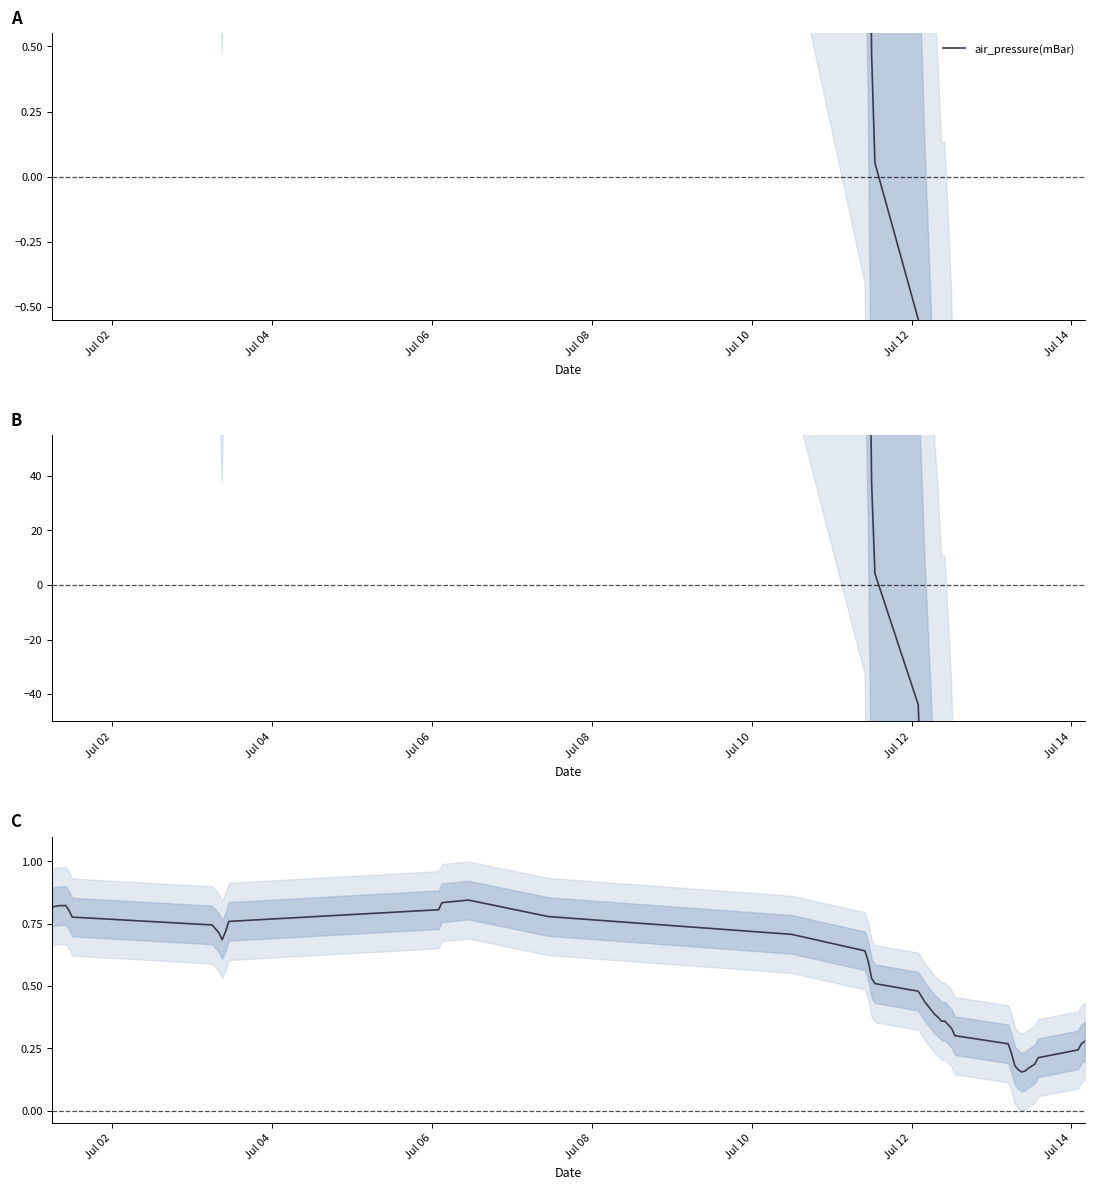

Count the number of data series in this chart.

1